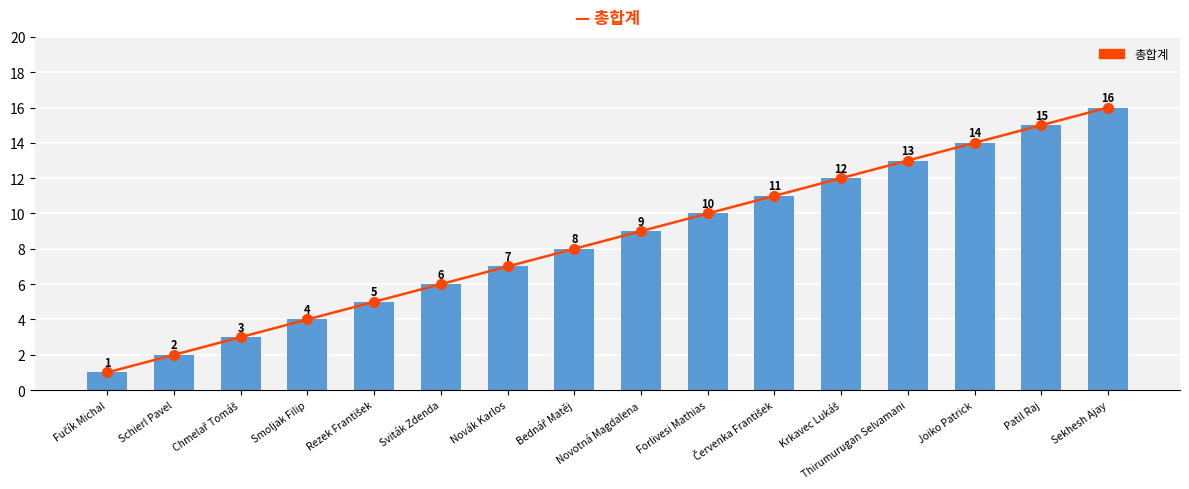

The value of 총합계 at Novák Karlos is 2. True or false?

False